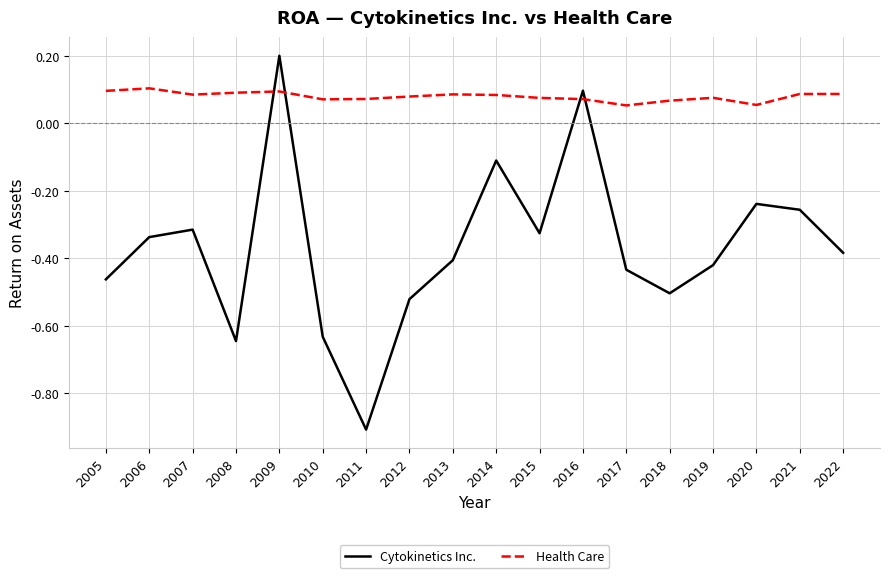

List the series in order of their peak value, lowest first.

Health Care, Cytokinetics Inc.